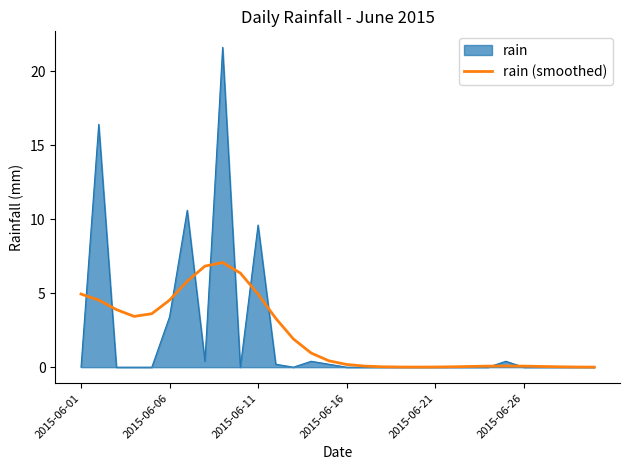

List the series in order of their peak value, lowest first.

rain (smoothed), rain